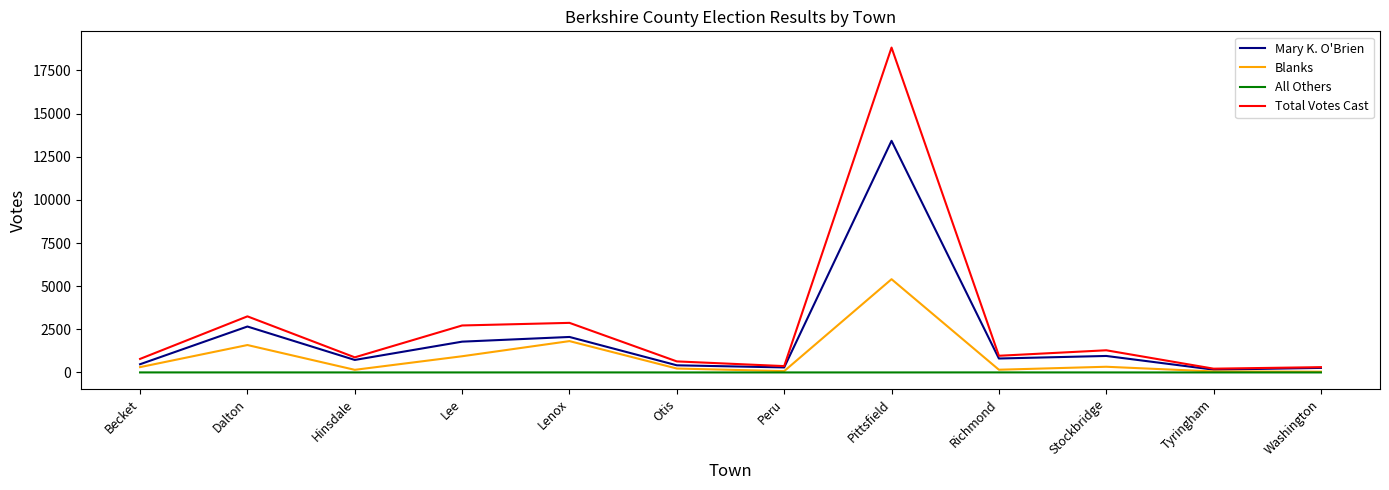

At which category does Mary K. O'Brien reach its first local peak?

Dalton